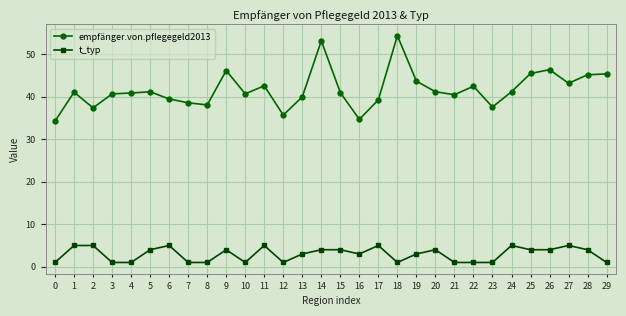

At which label does t_typ first exceed 4?

1